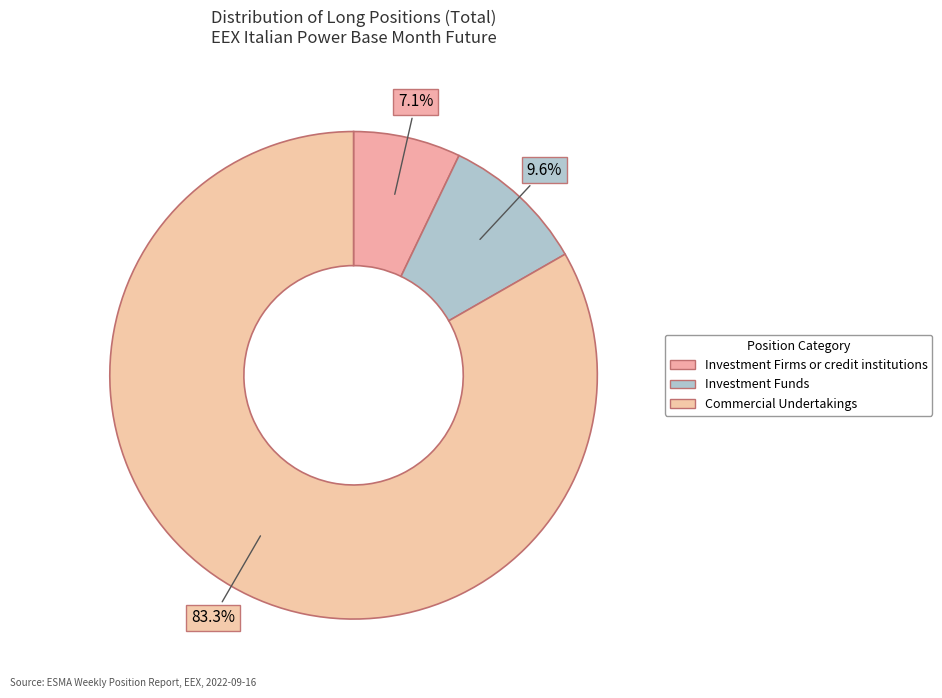

What is the smallest slice in the pie chart?

Investment Firms or credit institutions